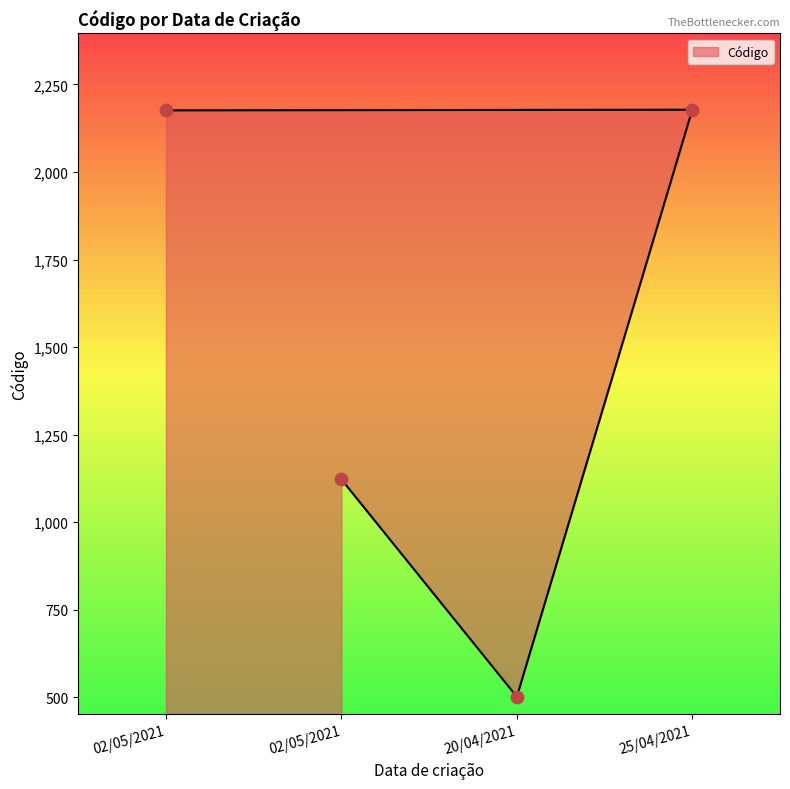

Between 25/04/2021 and 20/04/2021, which is larger?

25/04/2021